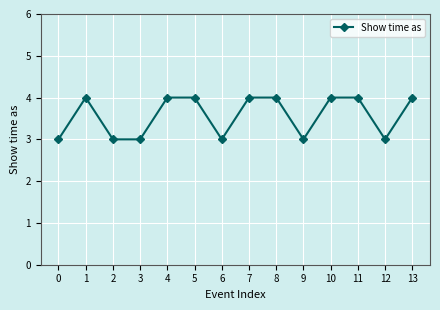

What is the difference between the maximum and minimum values?

1